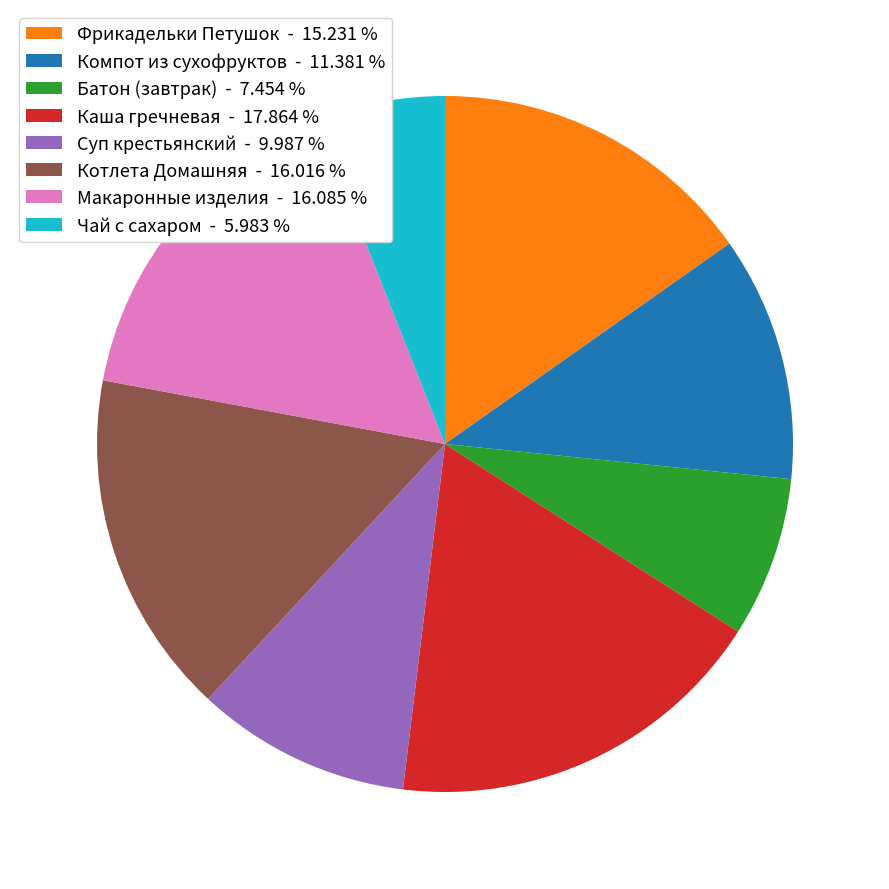

What is the smallest slice in the pie chart?

Чай с сахаром